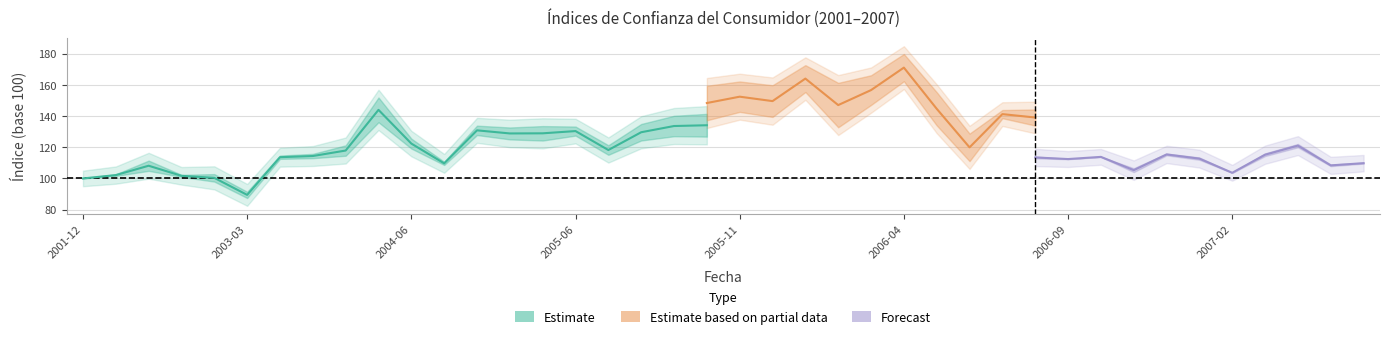

True or false: IPeCo has a value of 72.5 at 2003-09.

False